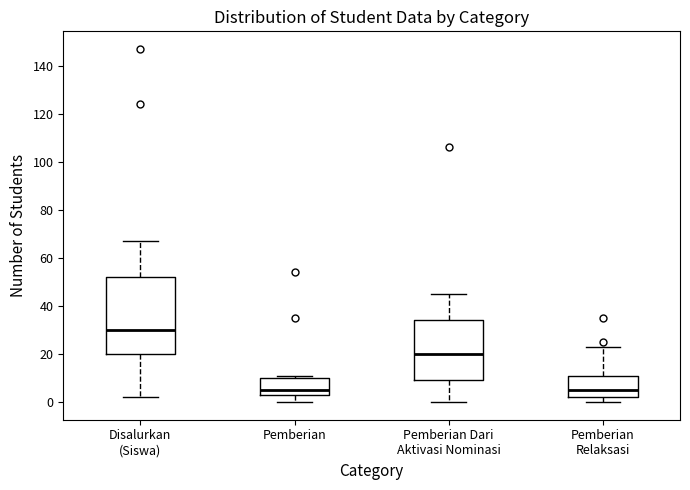

Which box's median line is the highest?

Disalurkan (Siswa)